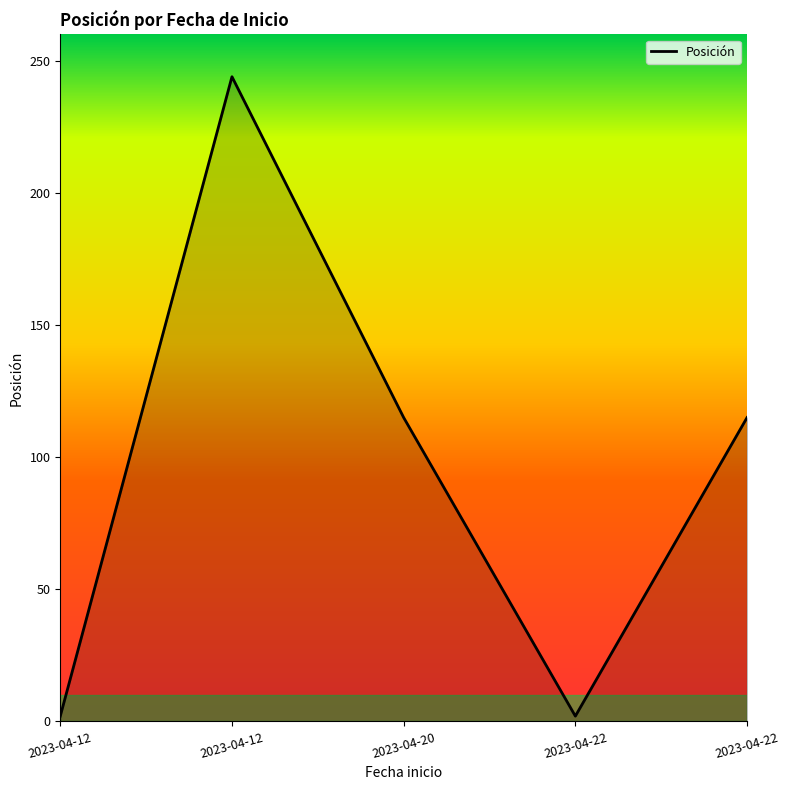

The value at 2023-04-12 is 1. True or false?

False